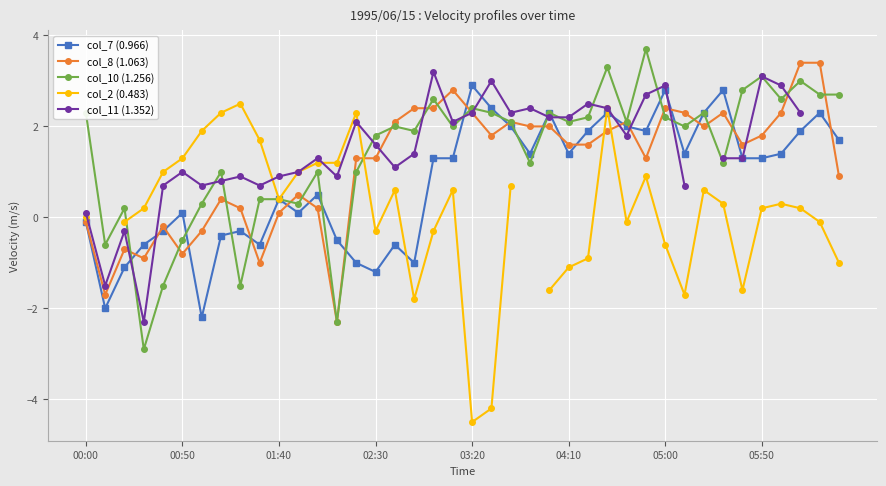

How many times do col_11 (1.352) and col_7 (0.966) cross each other?

9